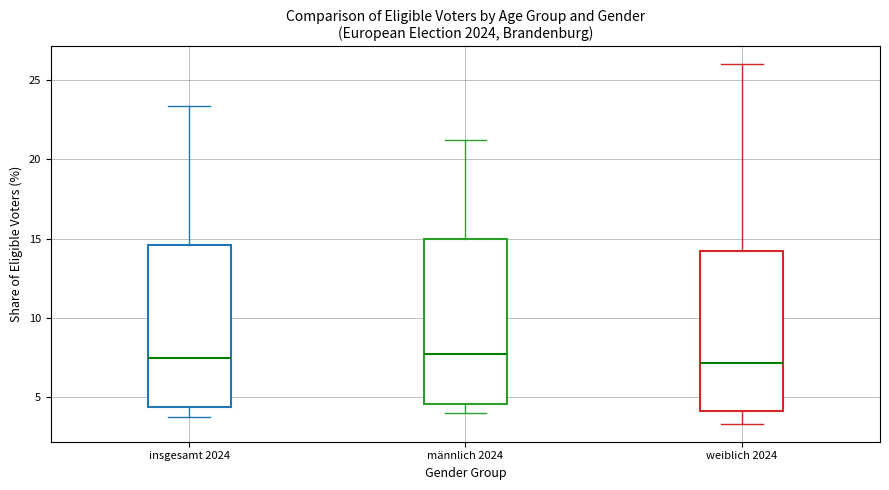

Reading left to right, read every box against the y-axis: the position of its median line, the range the box covers, and the ends of its whiskers. The values are not printed on the chart, so give them approximately, as read against the axis.

insgesamt 2024: median 7.5, box 4.5 to 14.5, whiskers 3.5 to 23.5
männlich 2024: median 7.5, box 4.5 to 15.0, whiskers 4.0 to 21.0
weiblich 2024: median 7.0, box 4.0 to 14.0, whiskers 3.5 to 26.0